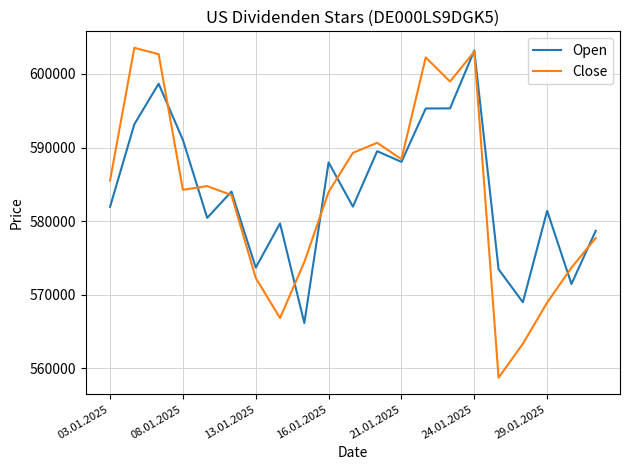

What is the maximum value for Close?

603552